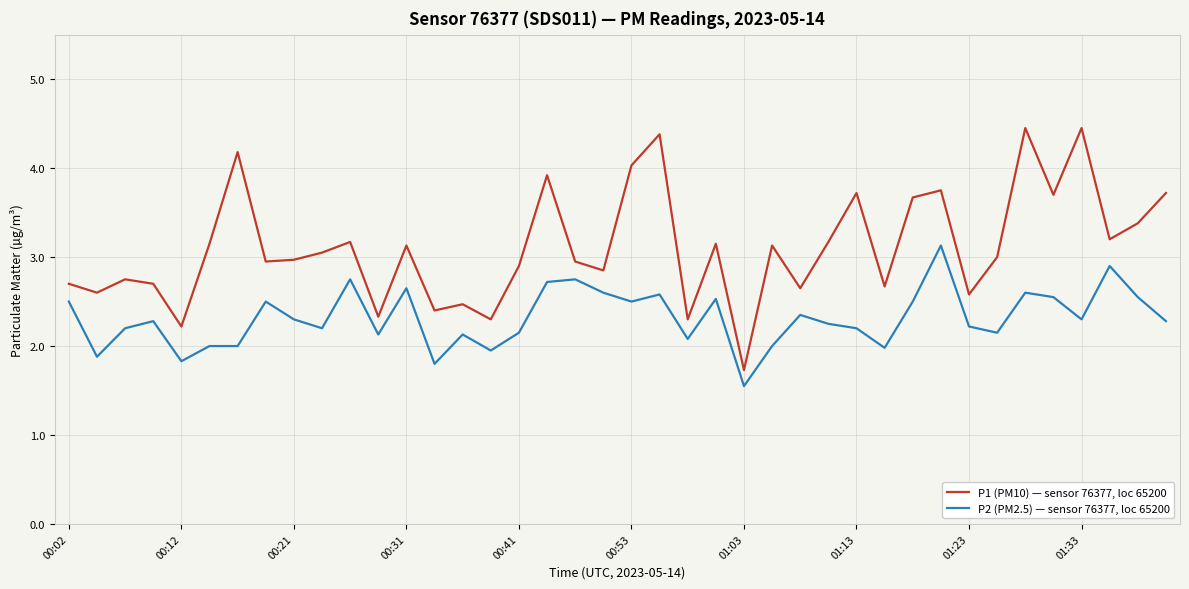

What is the difference between the maximum and minimum values in the P1 (PM10) — sensor 76377, loc 65200 series?

2.7